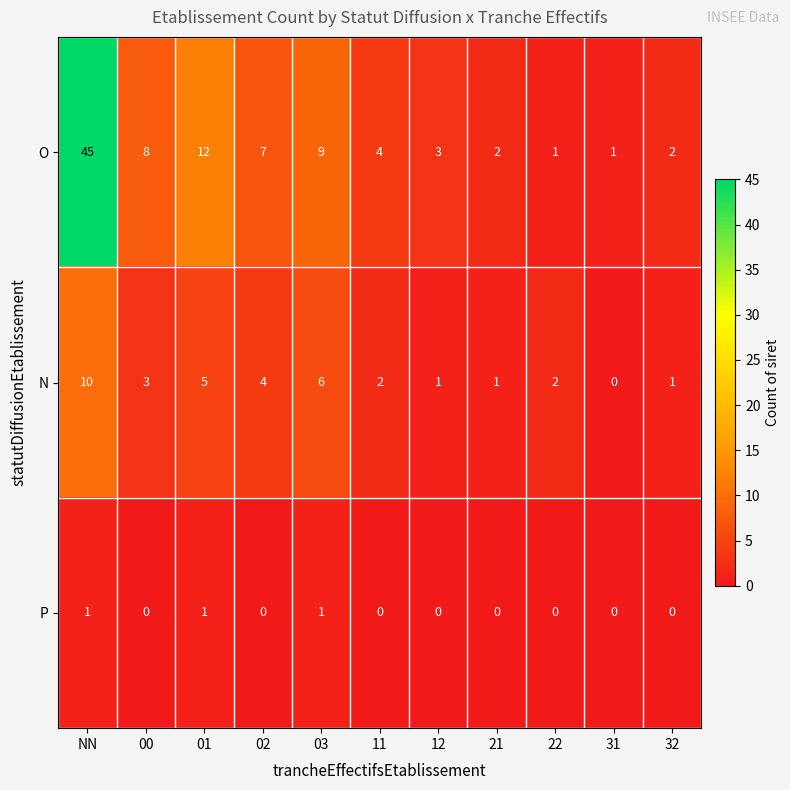

List the series in order of their peak value, lowest first.

P, N, O